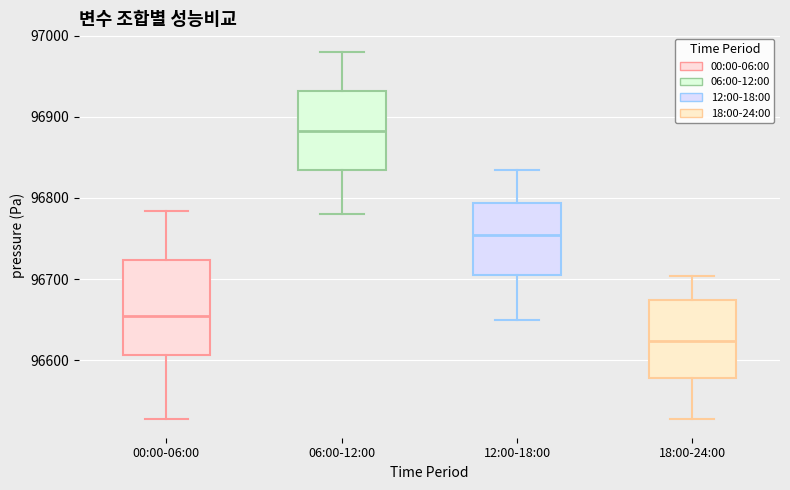

Reading left to right, read every box against the y-axis: the position of its median line, the range the box covers, and the ends of its whiskers. The values are not printed on the chart, so give them approximately, as read against the axis.

00:00-06:00: median 96650, box 96610 to 96720, whiskers 96530 to 96780
06:00-12:00: median 96880, box 96830 to 96930, whiskers 96780 to 96980
12:00-18:00: median 96750, box 96700 to 96790, whiskers 96650 to 96830
18:00-24:00: median 96620, box 96580 to 96670, whiskers 96530 to 96700